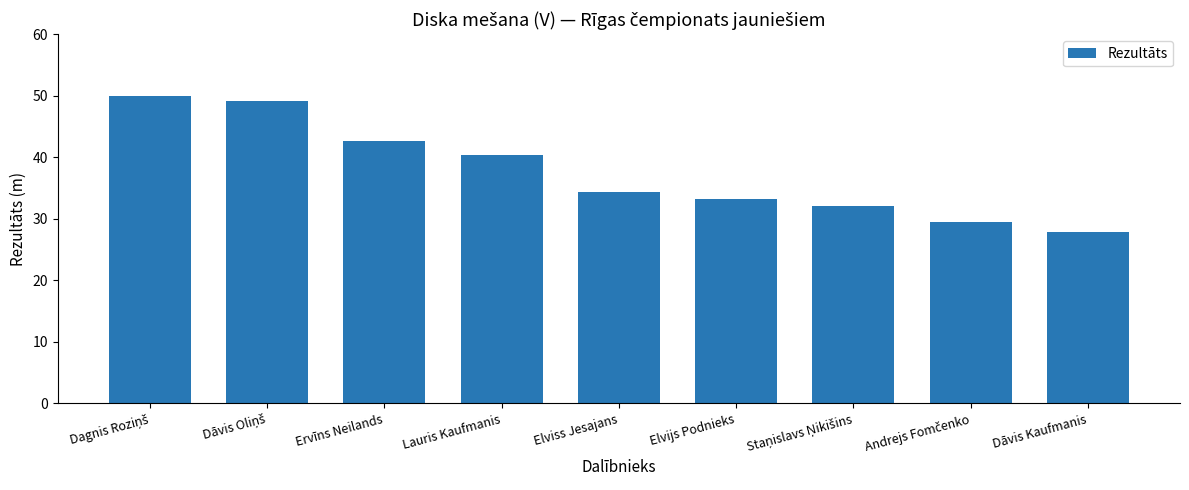

What value does the data have at Elvijs Podnieks?

33.2